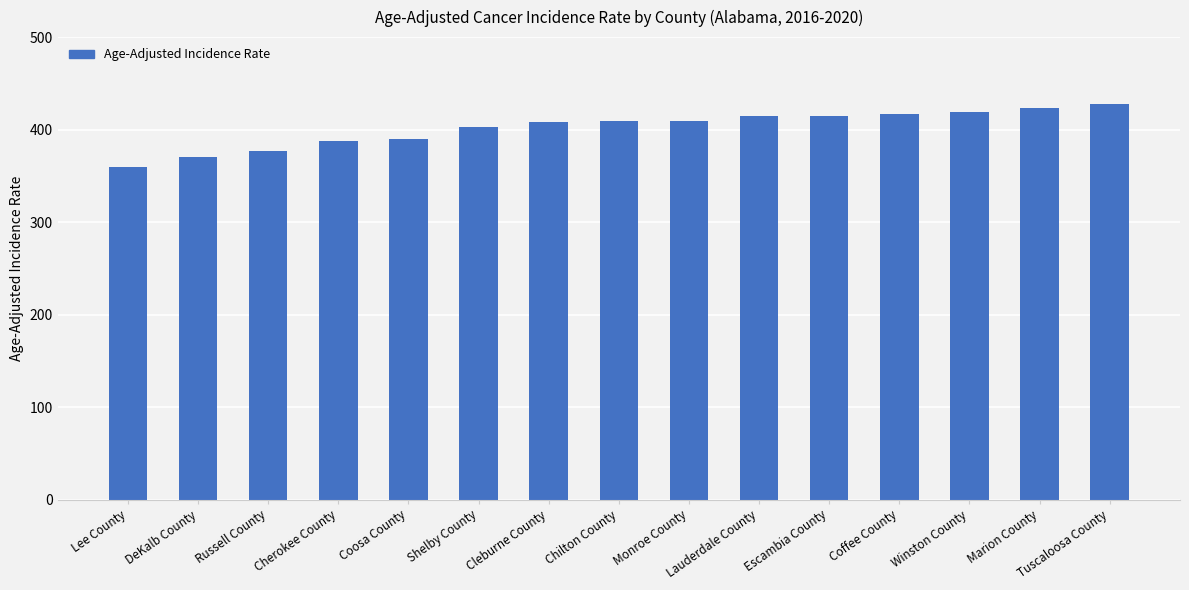

What is the change in value from Cleburne County to Tuscaloosa County?

+19.4